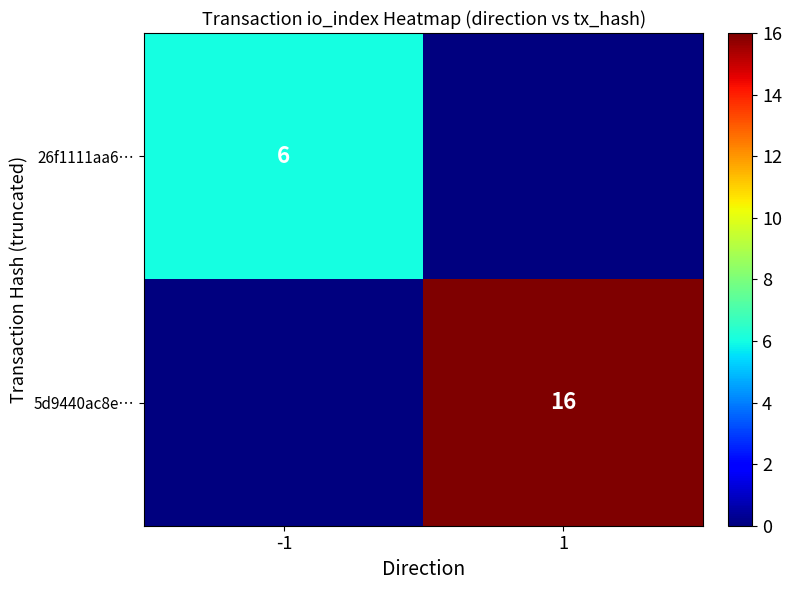

The 26f1111aa6… series shows 3 at -1. True or false?

False